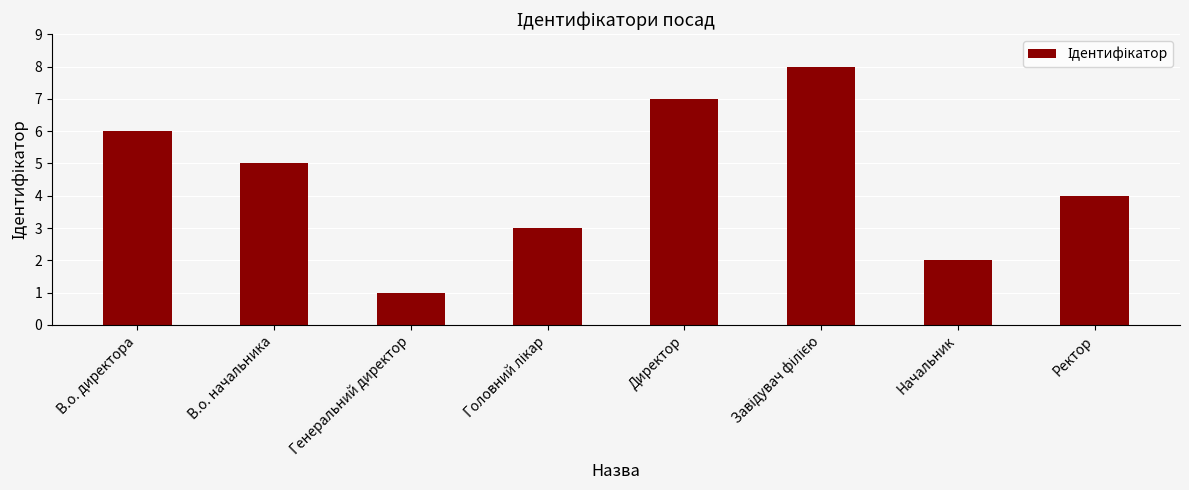

What is the change in value from В.о. начальника to Ректор?

-1